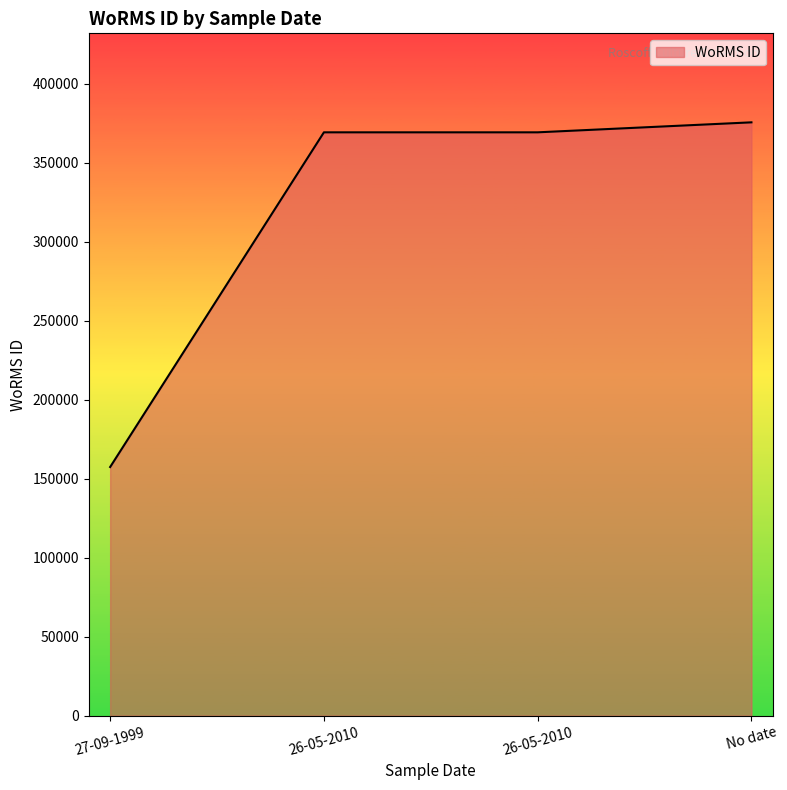

How many distinct data groups are displayed?

1